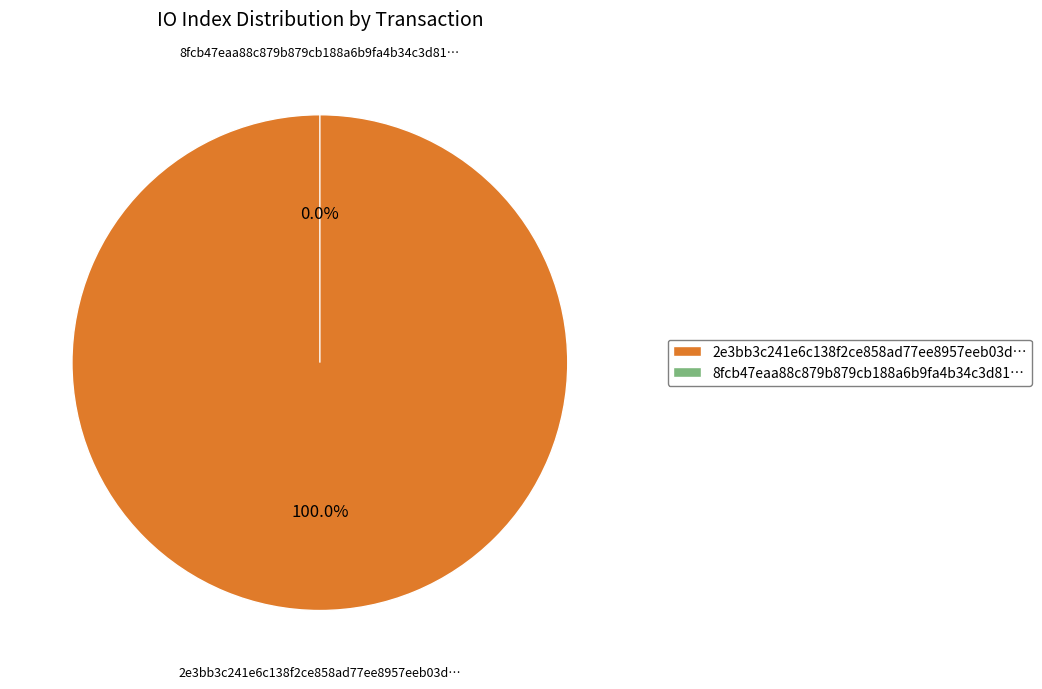

Which slice is the smallest?

tx_hash_1